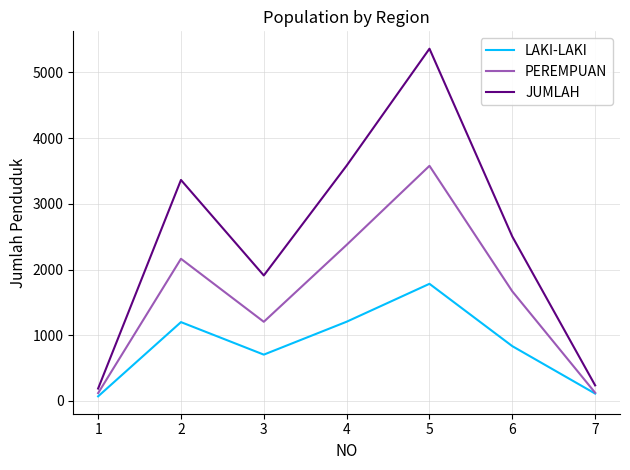

What is the sum of the PEREMPUAN values at 6 and 2?

3832